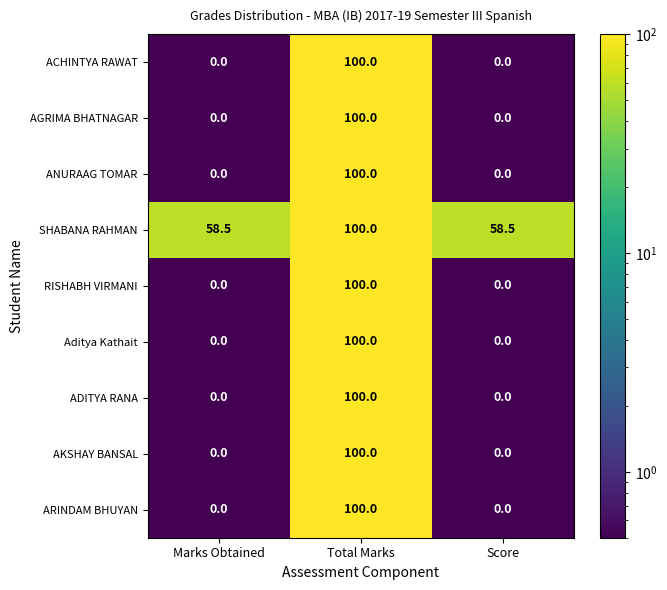

What is the average value of the RISHABH VIRMANI series?

33.3